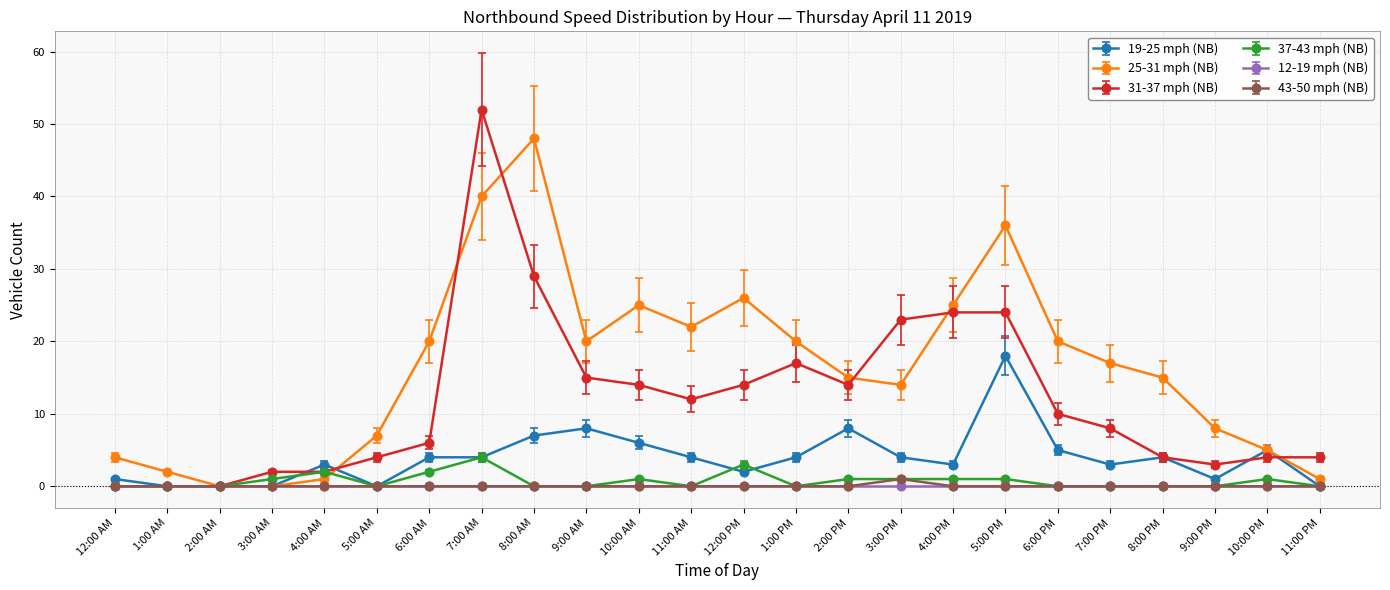

What is the greatest value displayed?

52